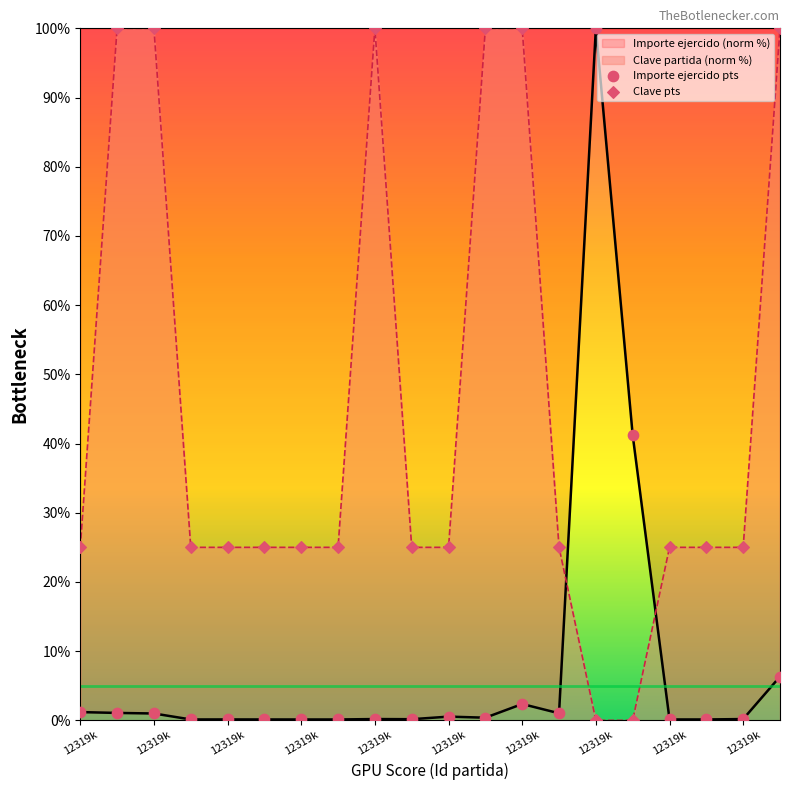

Which series contains the lowest Y value?

Clave pts